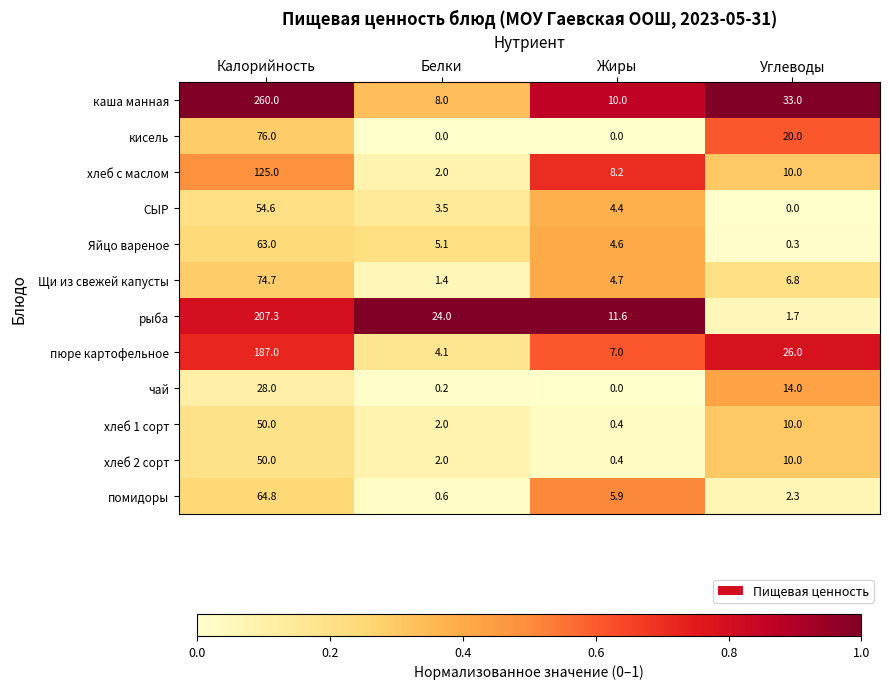

At which label does рыба first exceed 24?

Калорийность